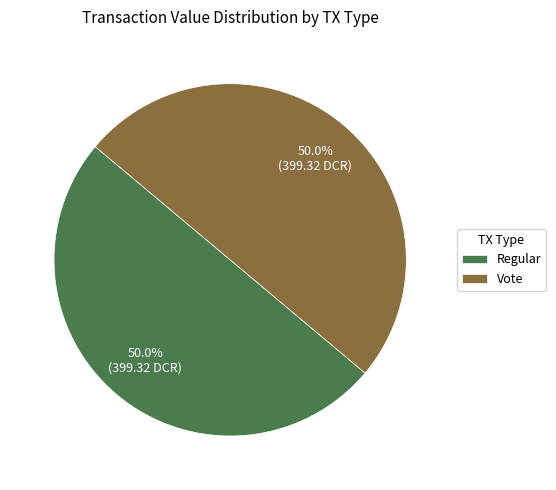

What percentage is NOT represented by Regular?

50.0%